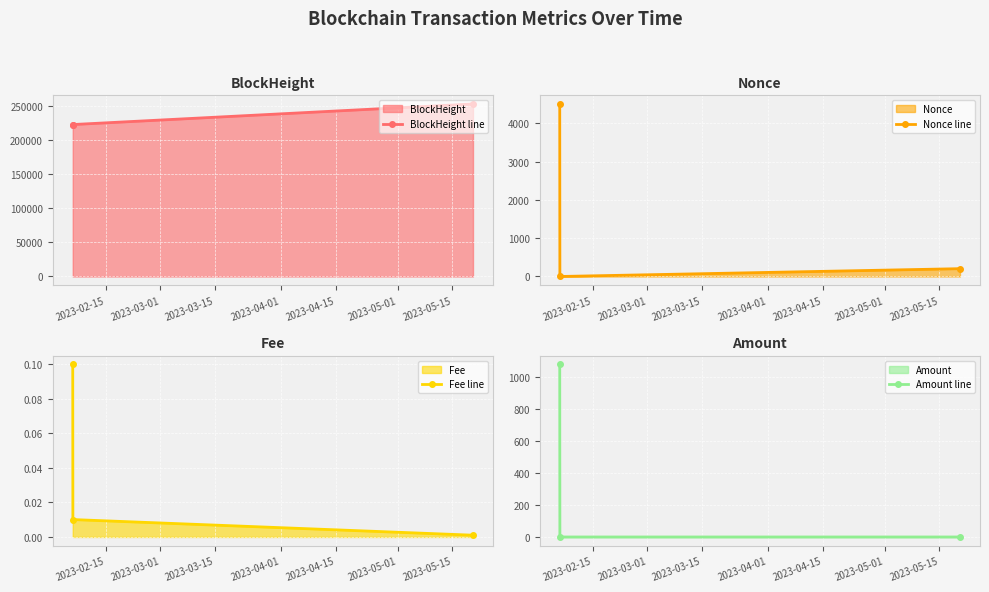

What is the maximum value for Amount line?

1077.9